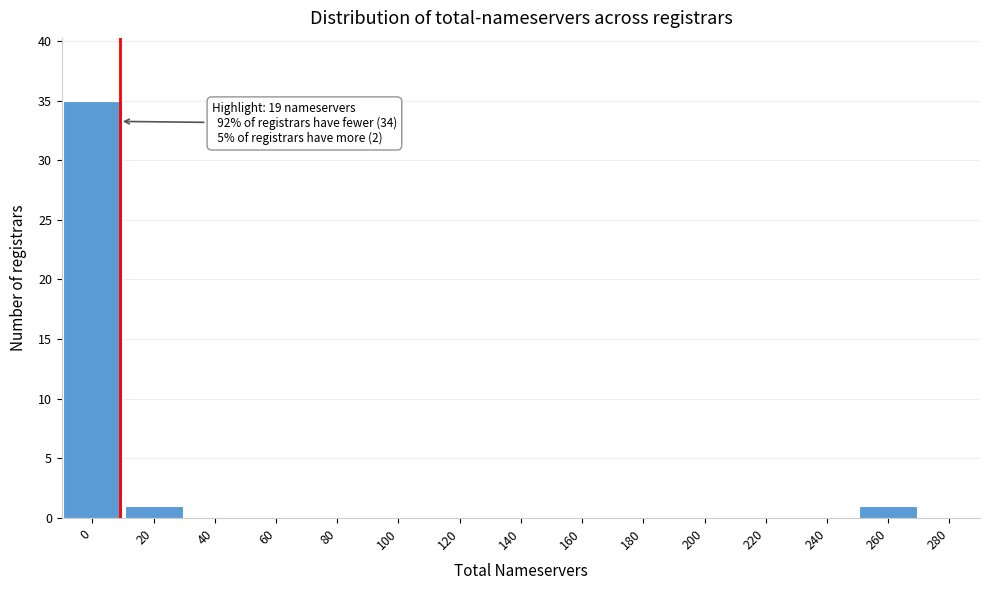

What is the maximum value shown in the chart?

35